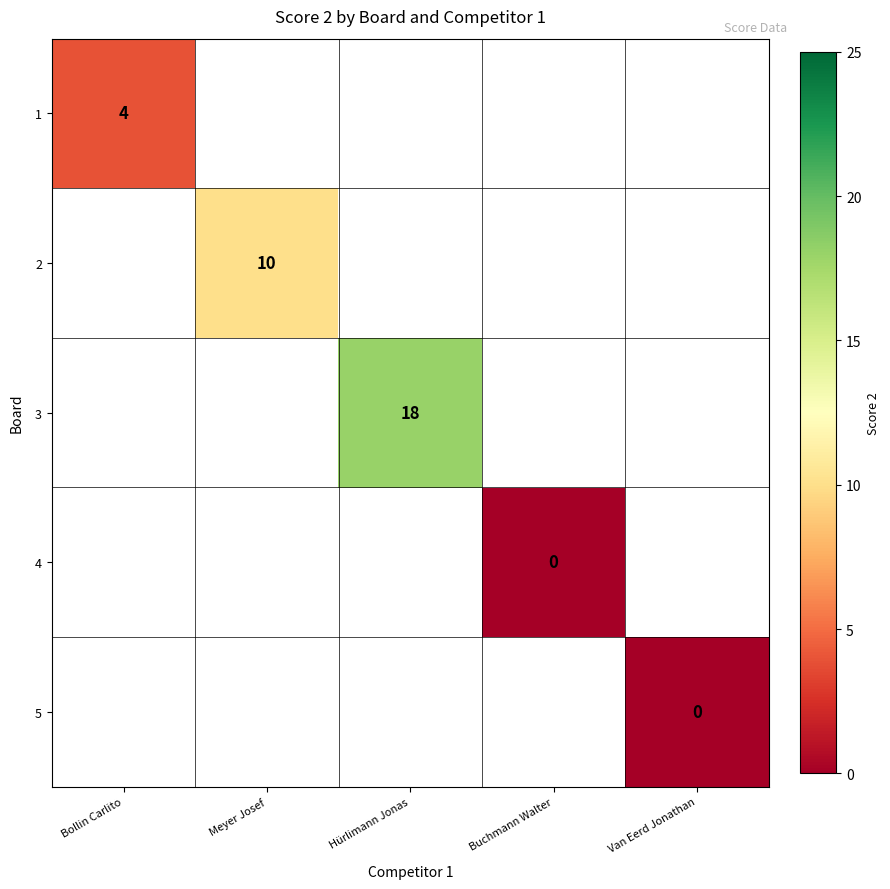

Which label corresponds to the largest value in the chart?

Hürlimann Jonas